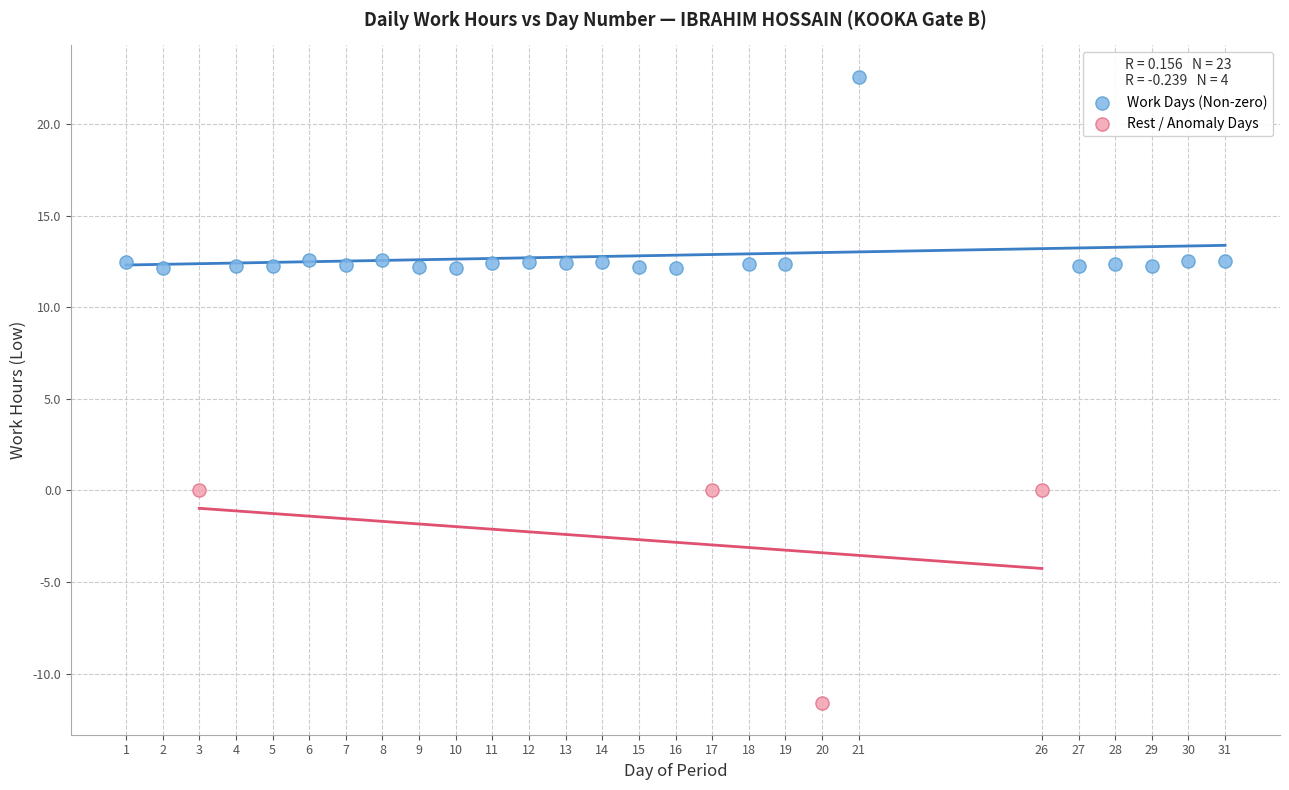

Which series reaches the minimum Y coordinate?

Rest / Anomaly Days